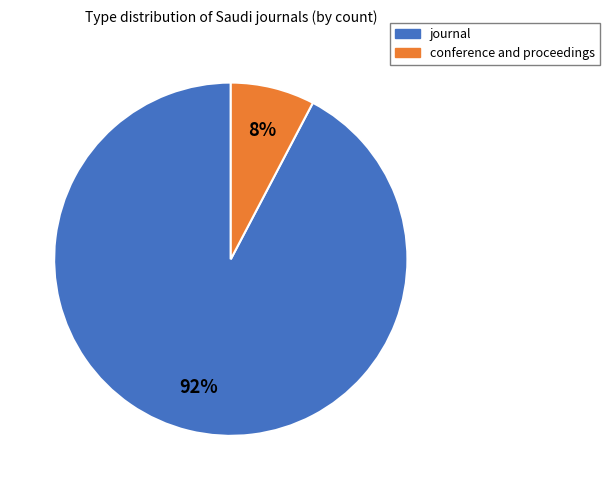

Count the number of slices in the pie.

2